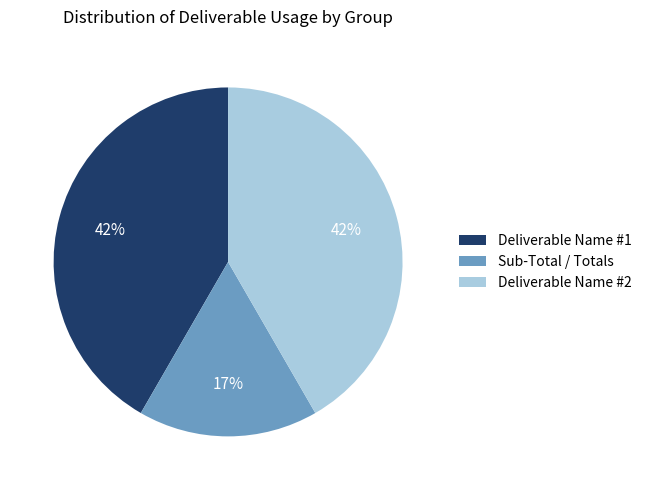

Does Deliverable Name #1 account for over 50% of the chart?

No